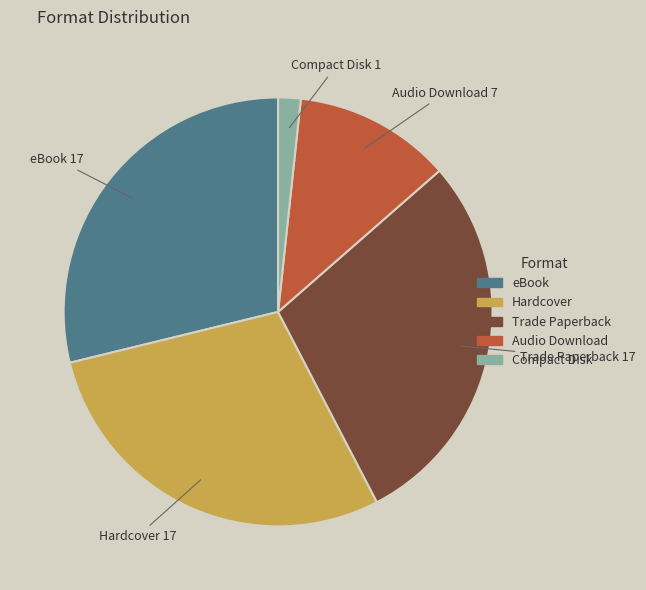

Which has a higher value, Compact Disk or eBook?

eBook